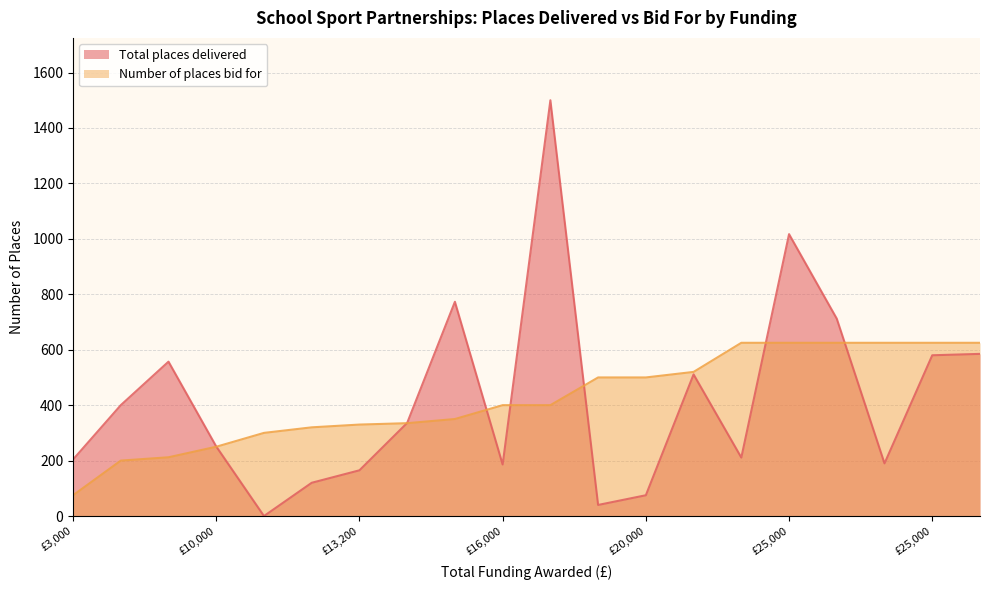

List the labels in order of Number of places bid for value, largest first.

25000, 25000, 25000, 25000, 25000, 25000, 20800, 20000, 20000, 16000, 16000, 14000, 13400, 13200, 12800, 12000, 10000, 8500, 8000, 3000